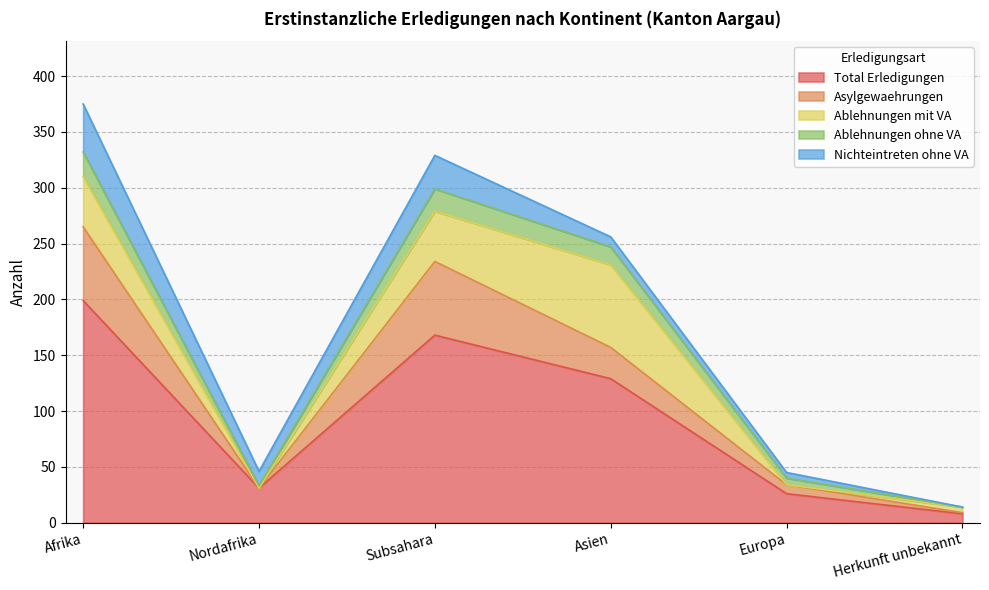

The Asylgewaehrungen series shows 70 at Afrika. True or false?

False